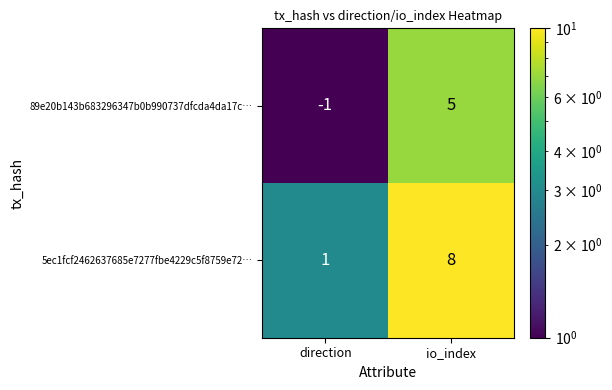

Rank the categories by 89e20b143b683296347b0b990737dfcda4da17c… value from lowest to highest.

direction, io_index